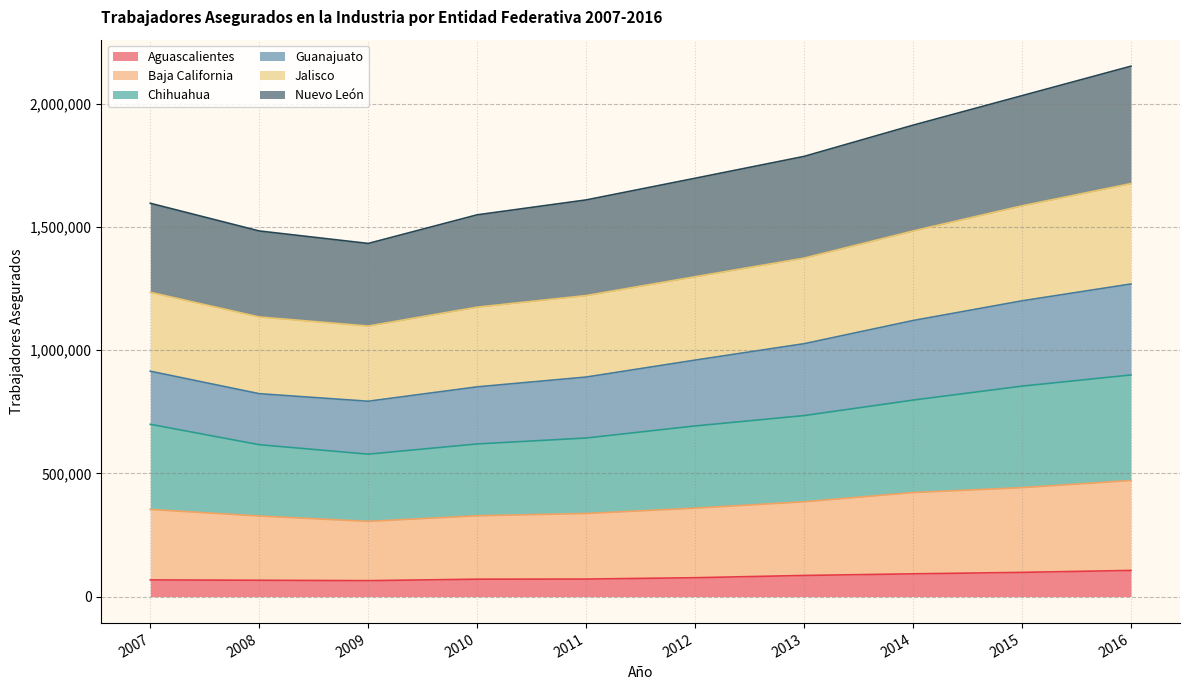

What is the maximum value shown in the chart?

2151687